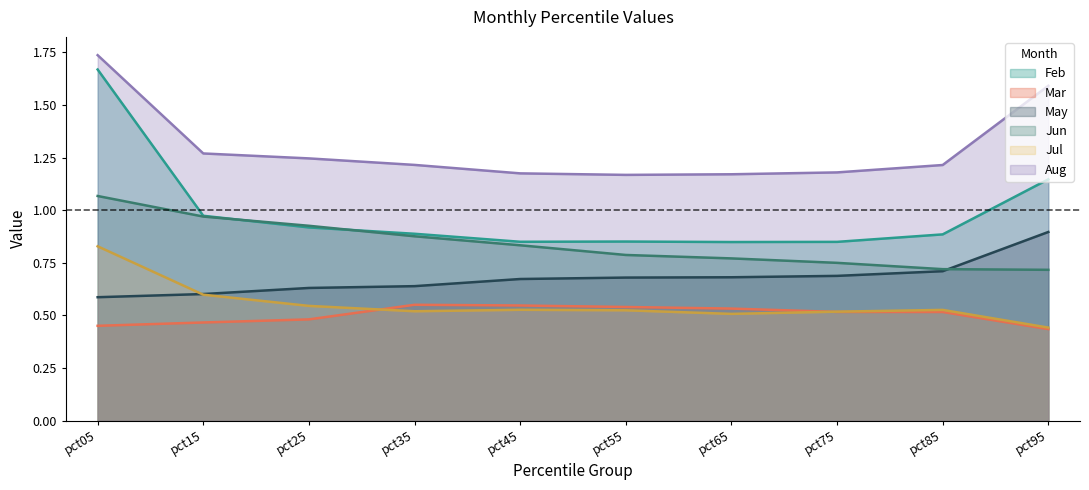

What is the spread (max minus min) of values at pct85?

0.7